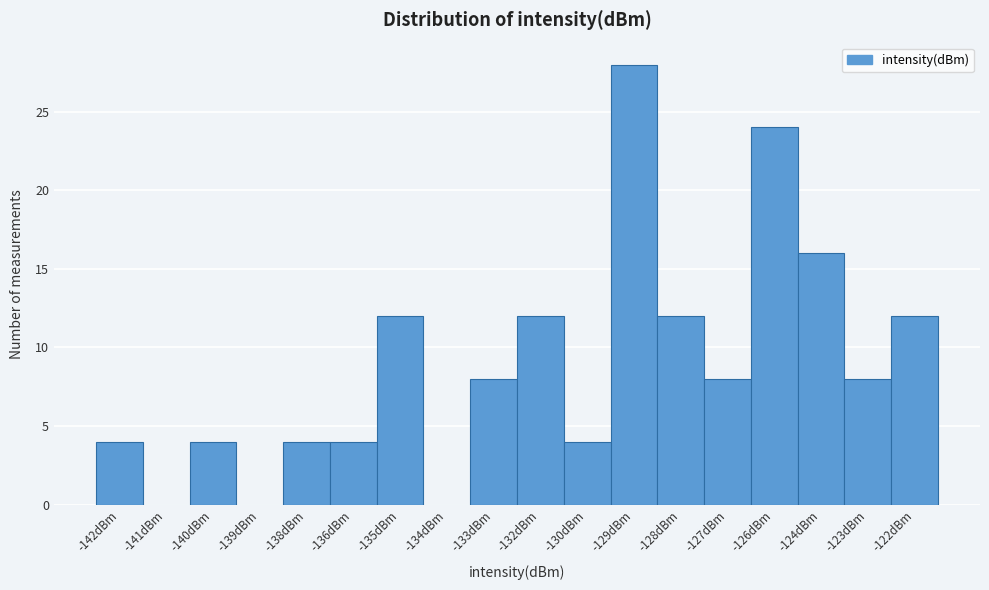

Reading left to right, transcribe all the data shown in this chart.

-142dBm=4	-141dBm=0	-140dBm=4	-139dBm=0	-138dBm=4	-136dBm=4	-135dBm=12	-134dBm=0	-133dBm=8	-132dBm=12	-130dBm=4	-129dBm=28	-128dBm=12	-127dBm=8	-126dBm=24	-124dBm=16	-123dBm=8	-122dBm=12